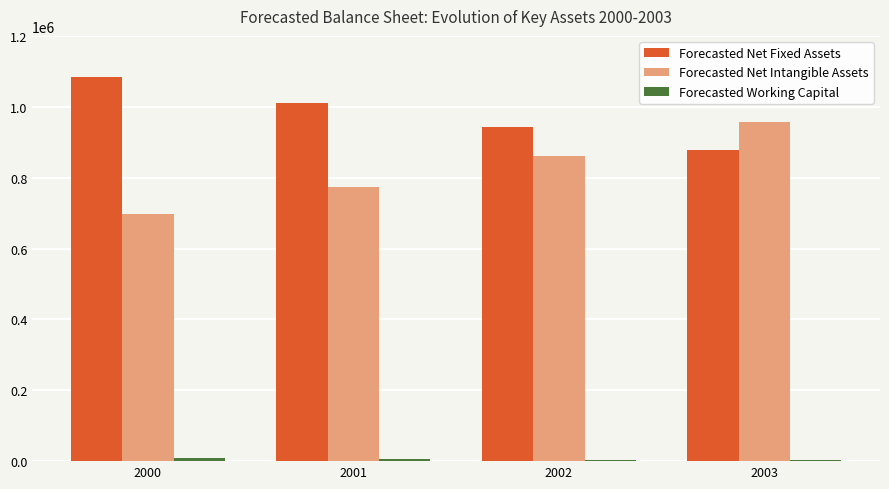

What is the sum of all Forecasted Net Fixed Assets values?

3916351.2